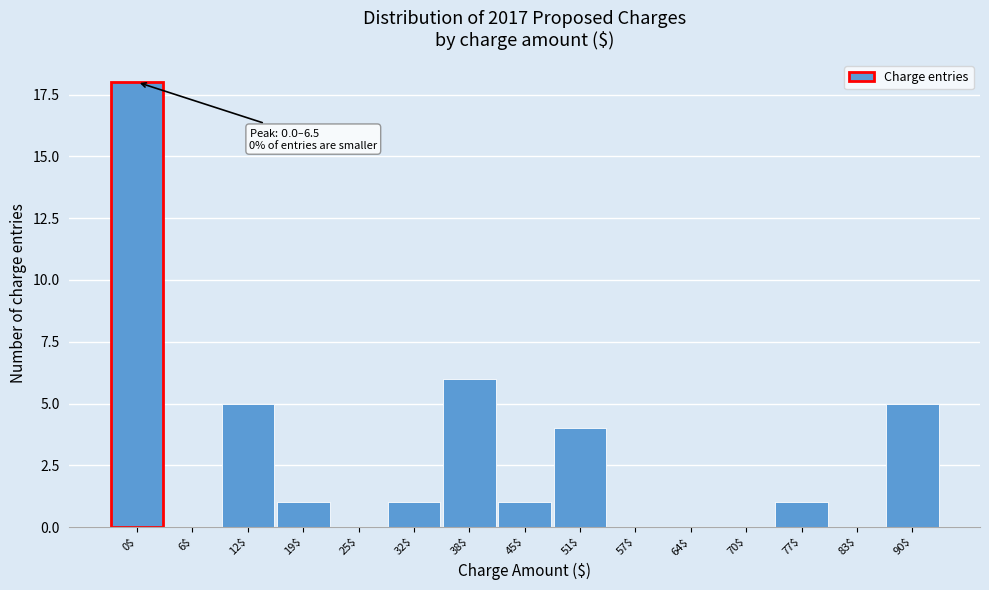

Which label corresponds to the largest value in the chart?

0$